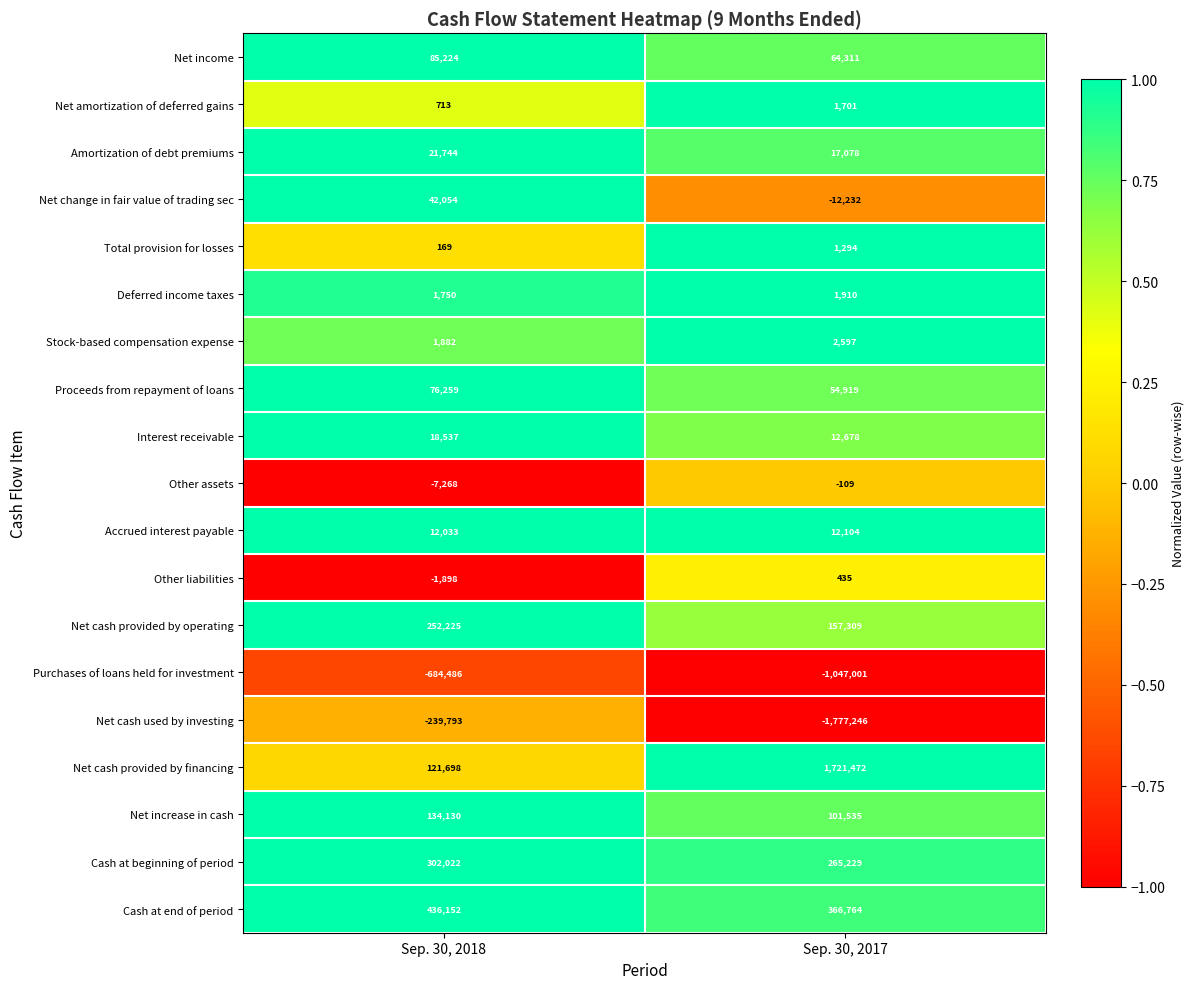

Which category has the lowest value across all series?

Sep. 30, 2017